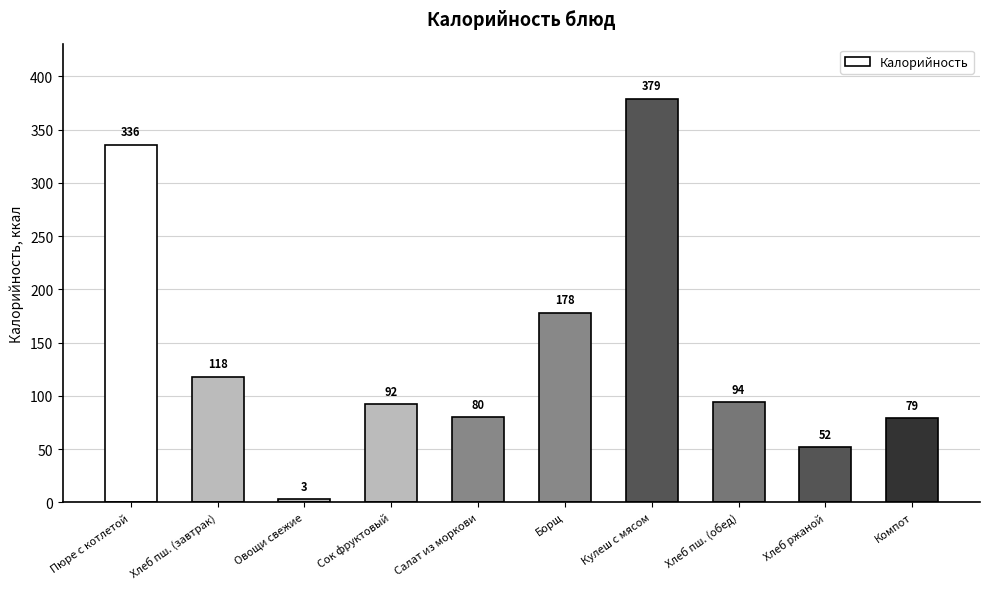

The chart shows a value of 178 at Борщ. True or false?

True